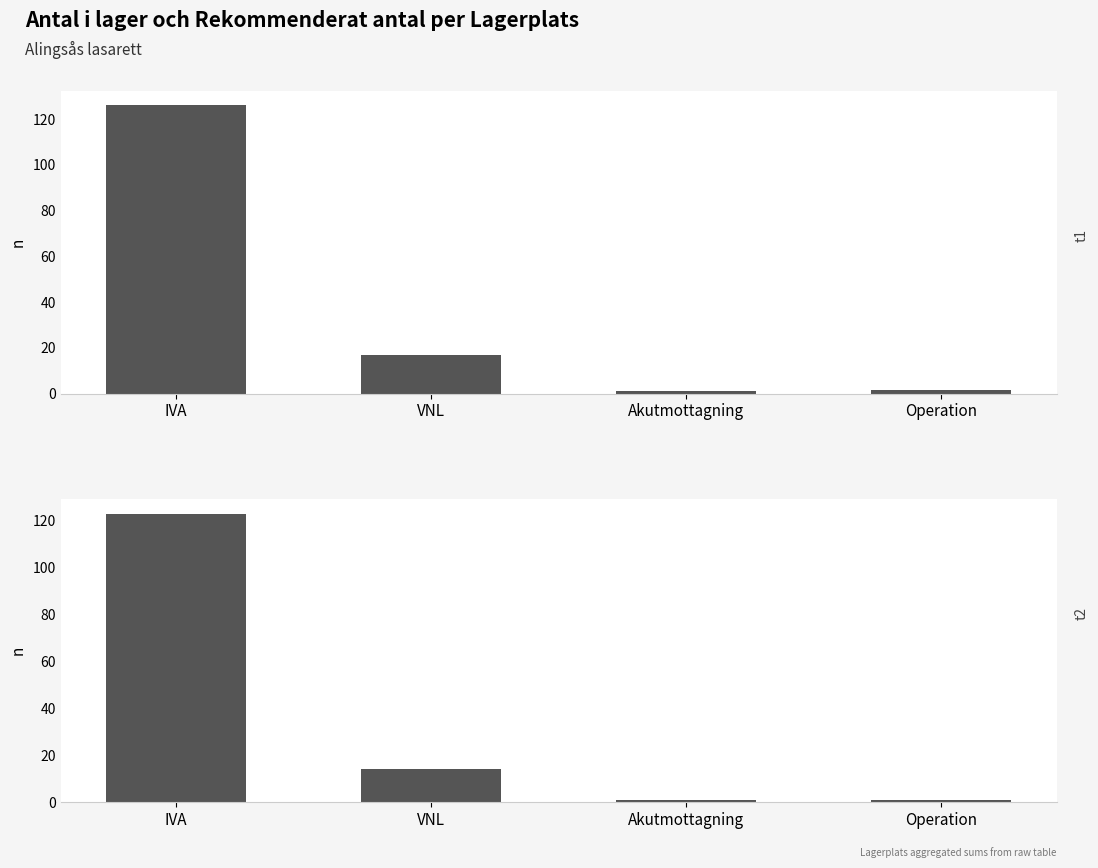

What is the label of the 1st bar from the left?

IVA